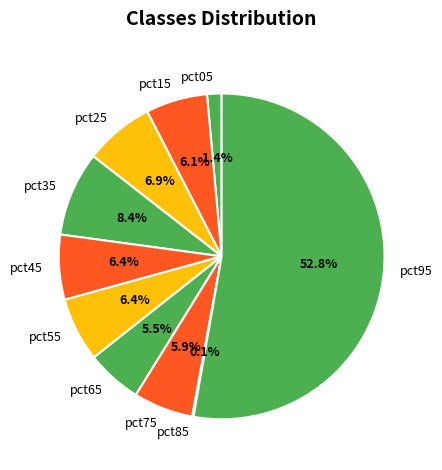

To the nearest percent, what is the average slice percentage?

10%